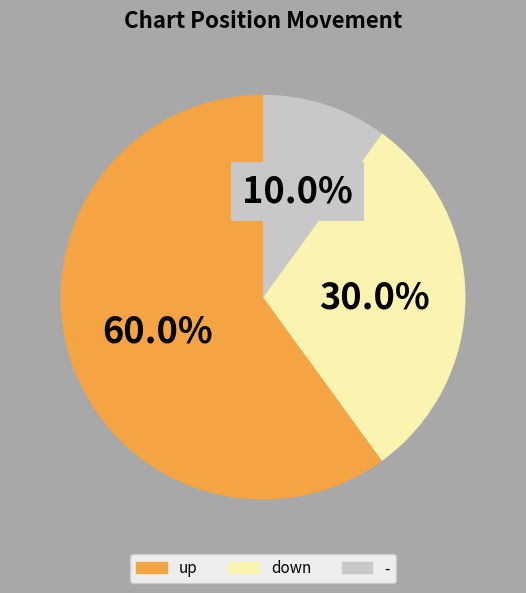

How much of the chart is everything except up?

40.0%